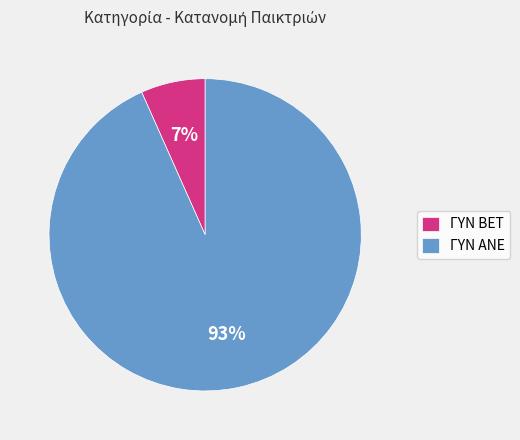

Rank the categories by value from highest to lowest.

ΓΥΝ ΑΝΕ, ΓΥΝ BET